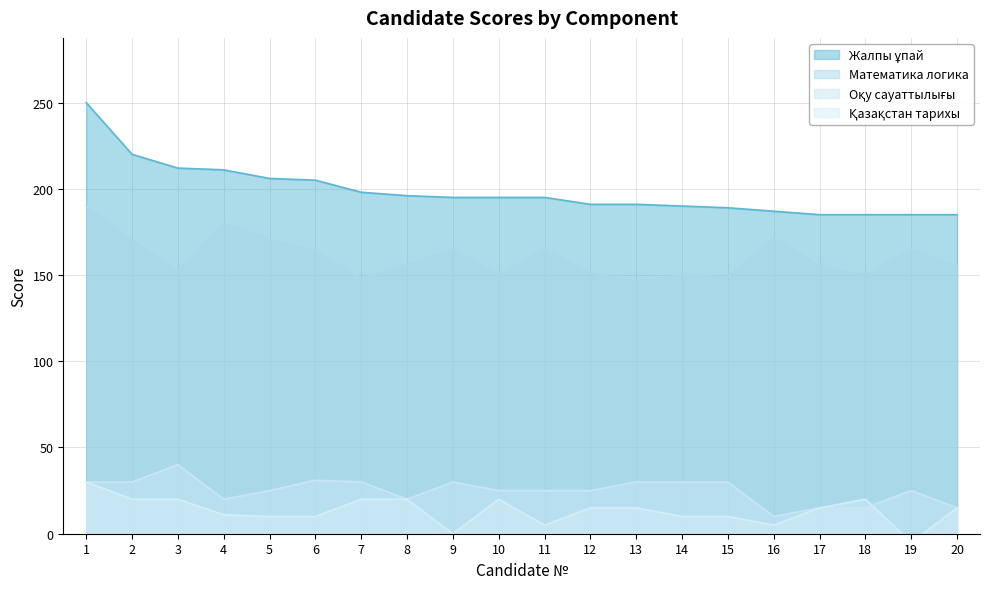

The value of Математика логика at 17 is 155. True or false?

True